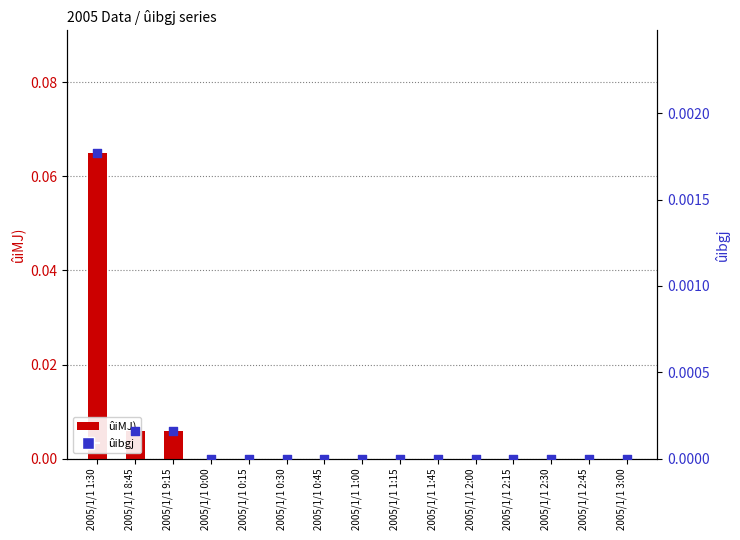

Which series has the largest Y range (max minus min)?

ûiMJ)